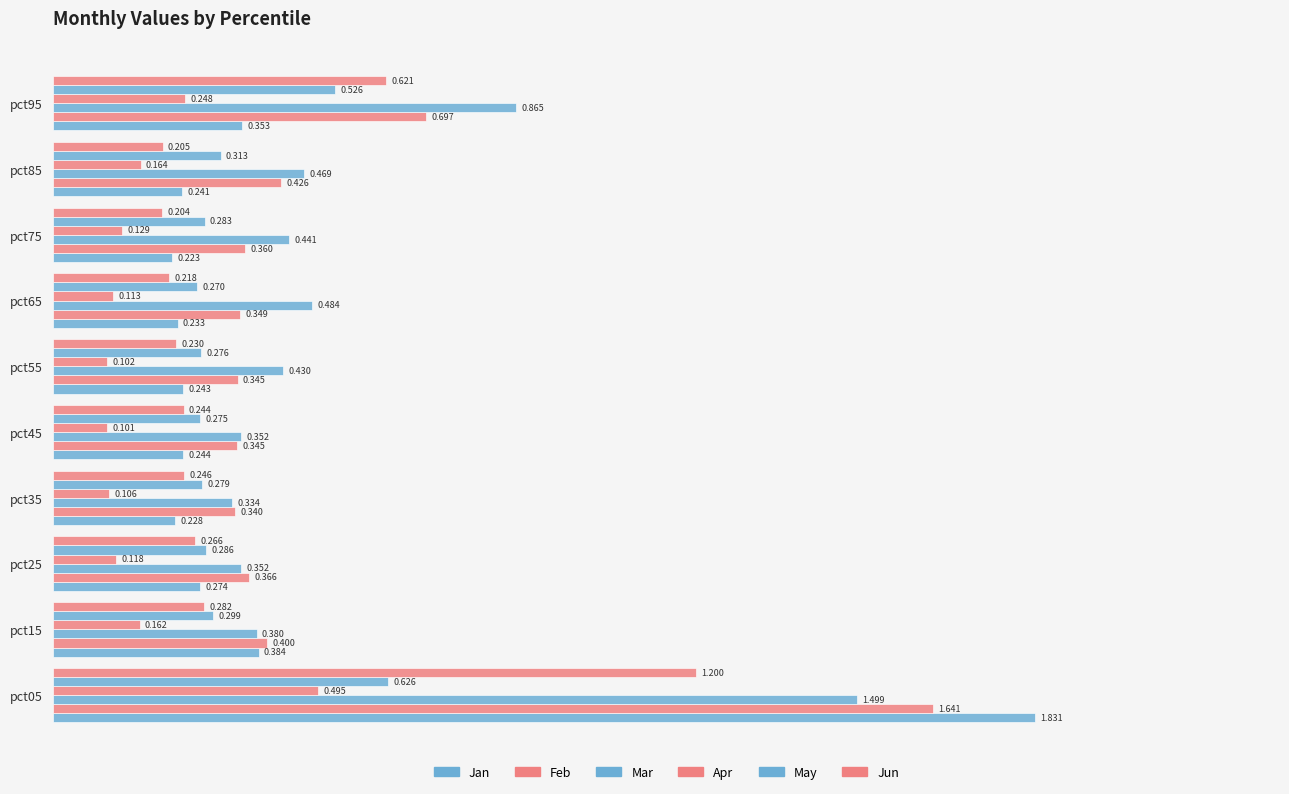

Count the number of categories in the chart.

10